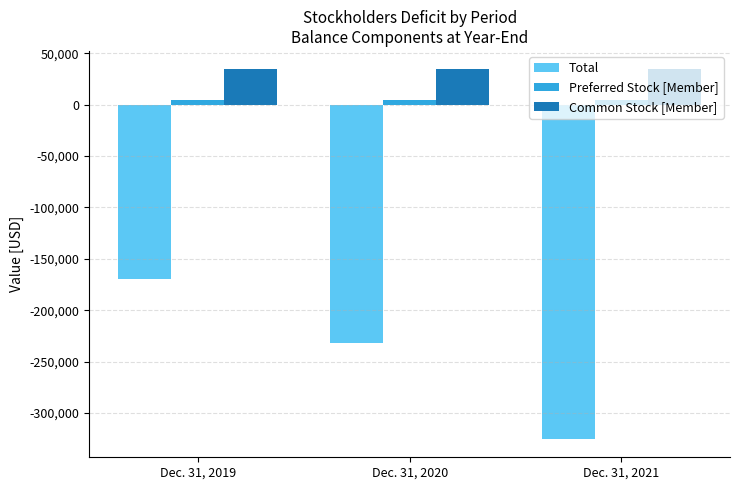

List the series in order of their peak value, highest first.

Common Stock [Member], Preferred Stock [Member], Total